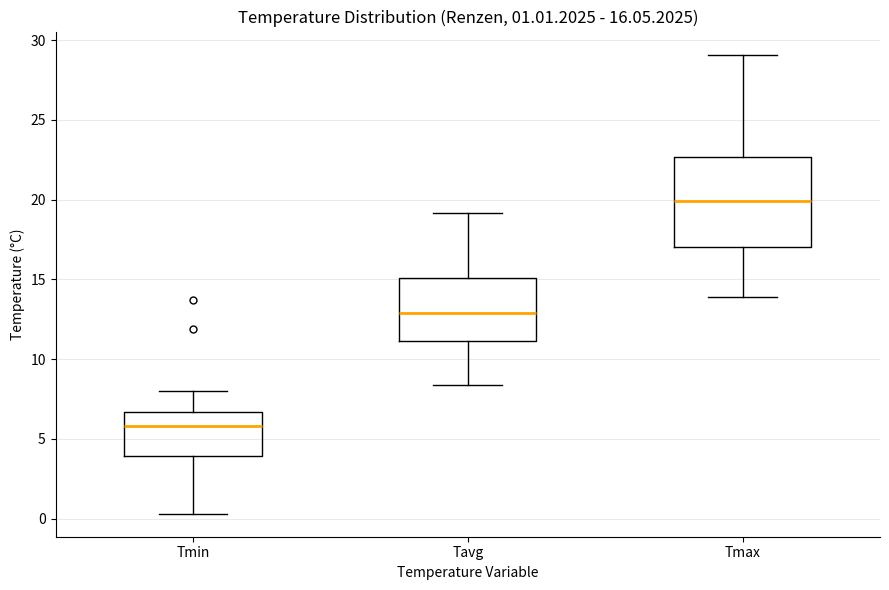

Which box is the tallest, from its lower edge to its upper edge?

Tmax